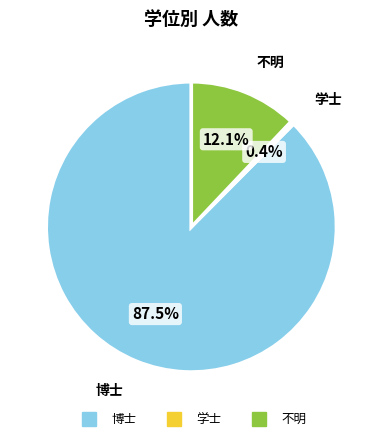

Is there any slice that represents more than half of the pie?

Yes